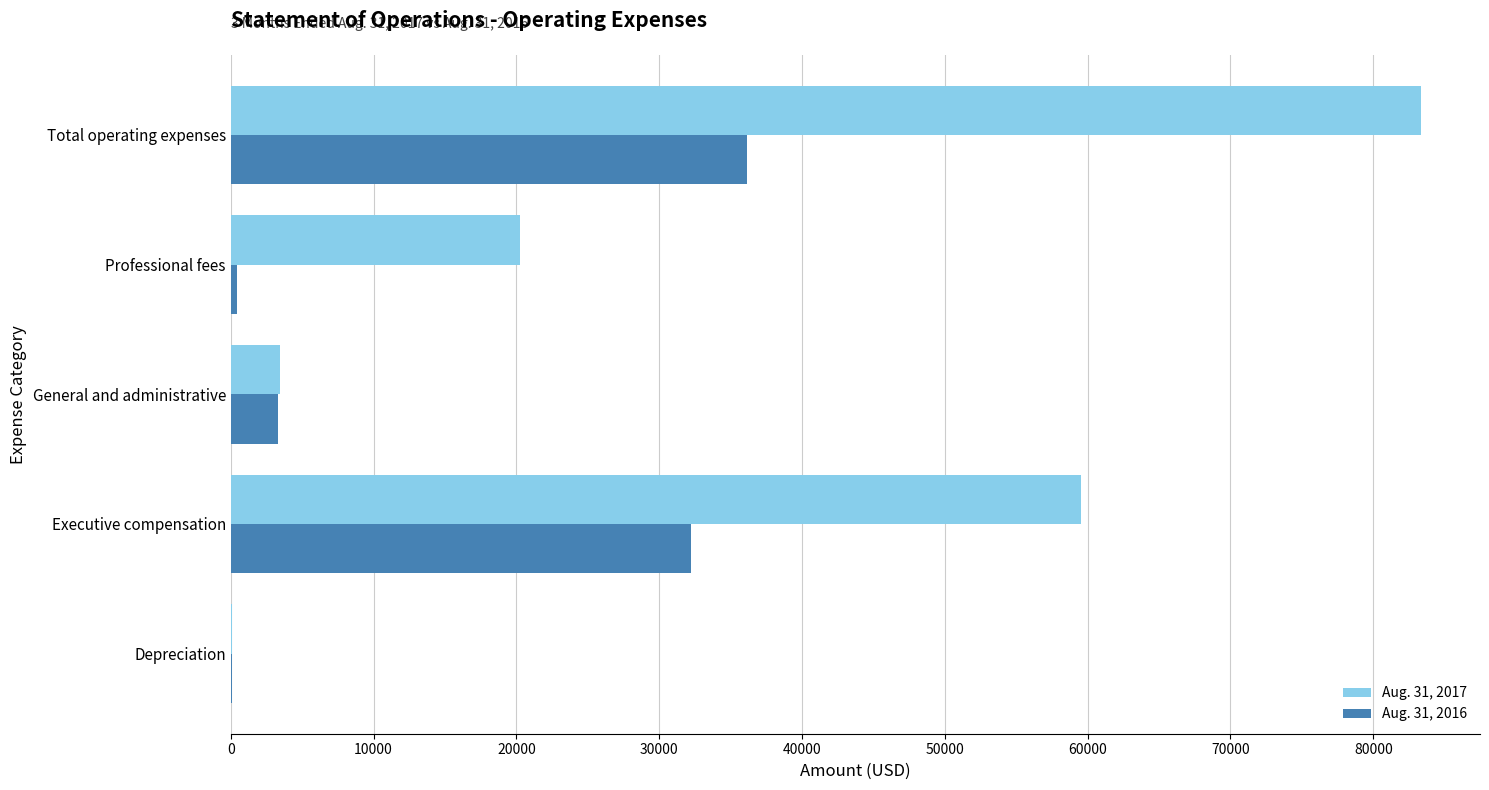

Between General and administrative and Total operating expenses, which series saw the biggest shift?

Aug. 31, 2017